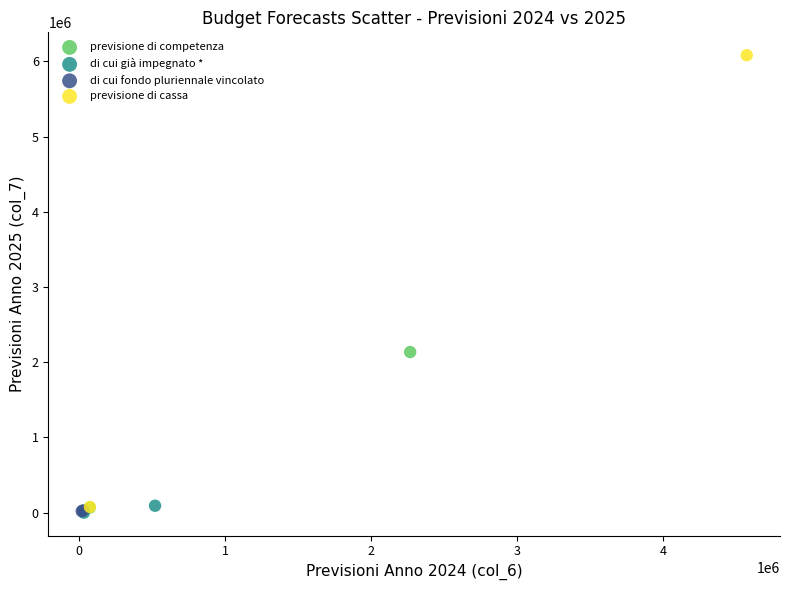

What are all the series names shown in the legend?

previsione di competenza, di cui già impegnato *, di cui fondo pluriennale vincolato, previsione di cassa